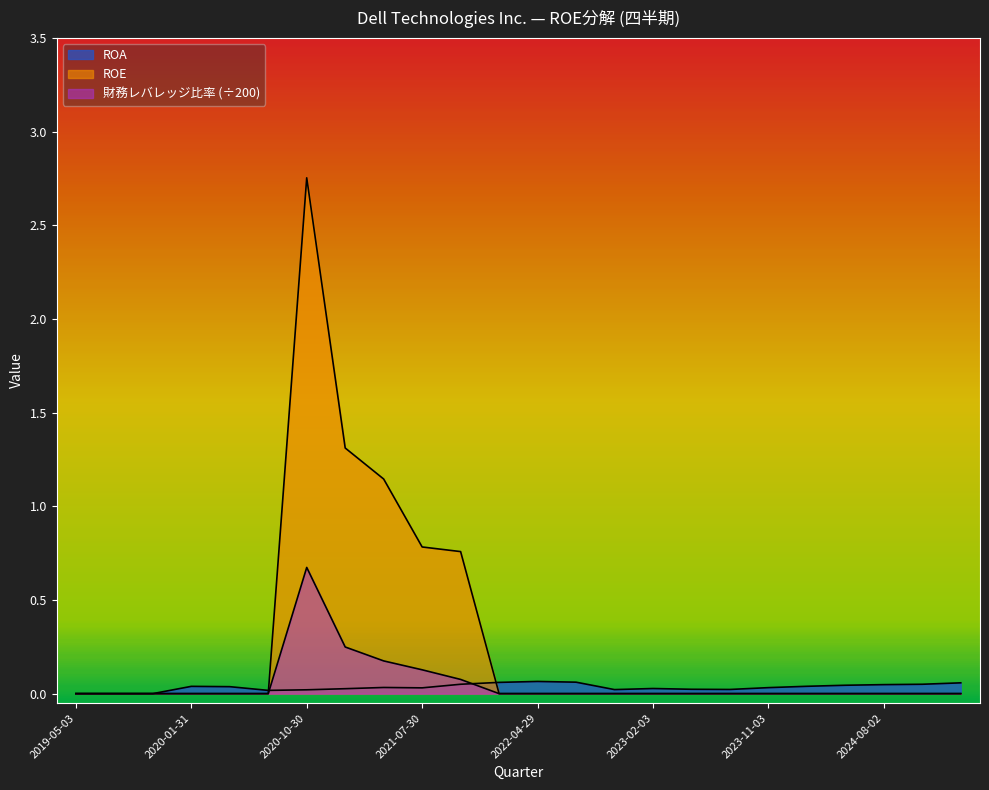

How many values in ROA are above zero?

21